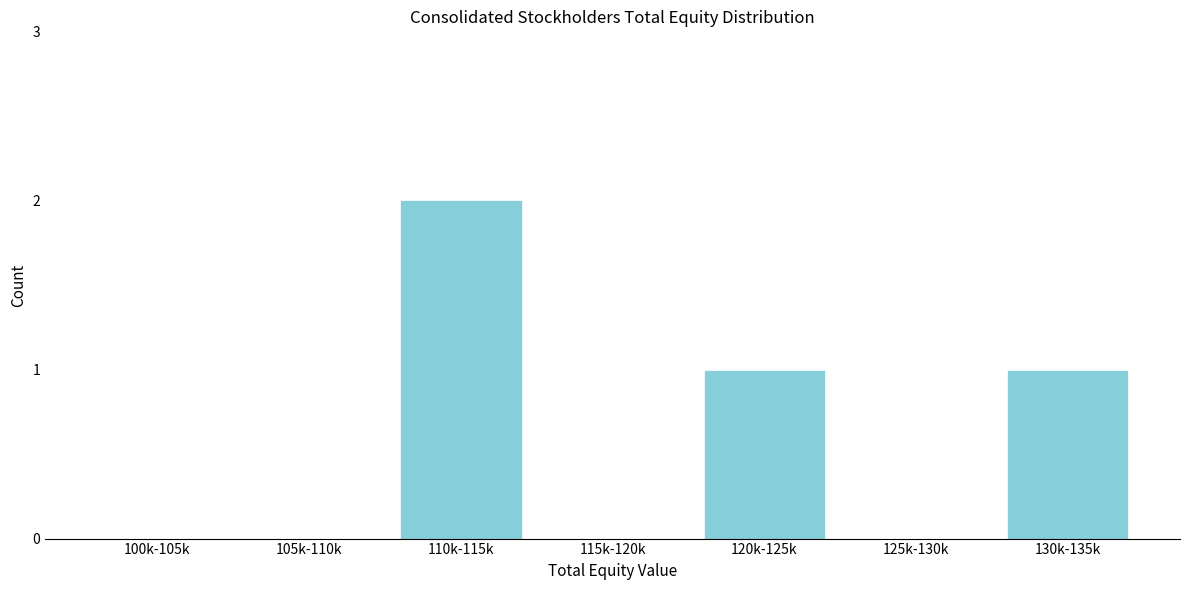

Reading left to right, transcribe all the data shown in this chart.

100k-105k=0	105k-110k=0	110k-115k=2	115k-120k=0	120k-125k=1	125k-130k=0	130k-135k=1